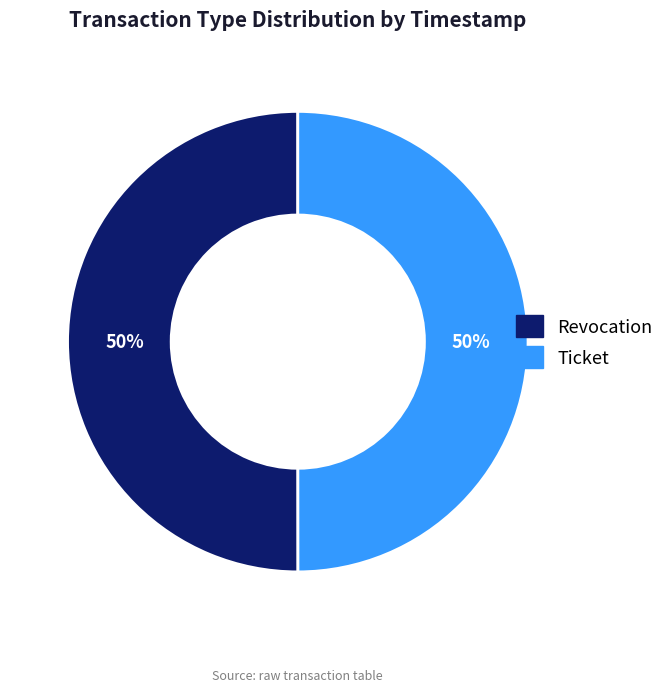

To the nearest percent, what is the combined percentage of Revocation and Ticket?

100%